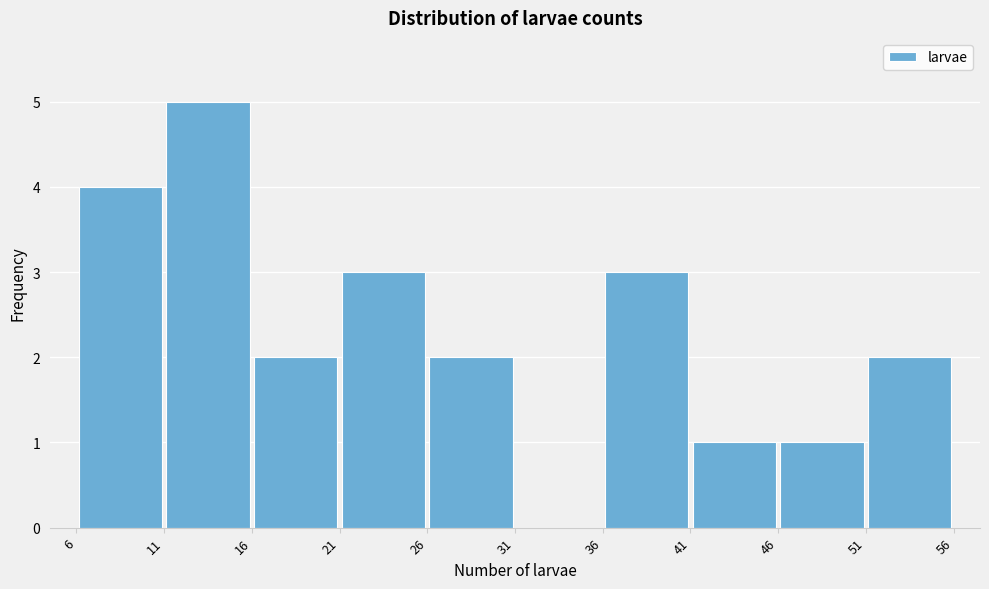

Reading left to right, list every bar in this chart as the range it spans on the x-axis followed by its height. The values are not printed on the chart, so give them approximately, as read against the axis.

6 to 11: 4
11 to 16: 5
16 to 21: 2
21 to 26: 3
26 to 31: 2
31 to 36: 0
36 to 41: 3
41 to 46: 1
46 to 51: 1
51 to 56: 2